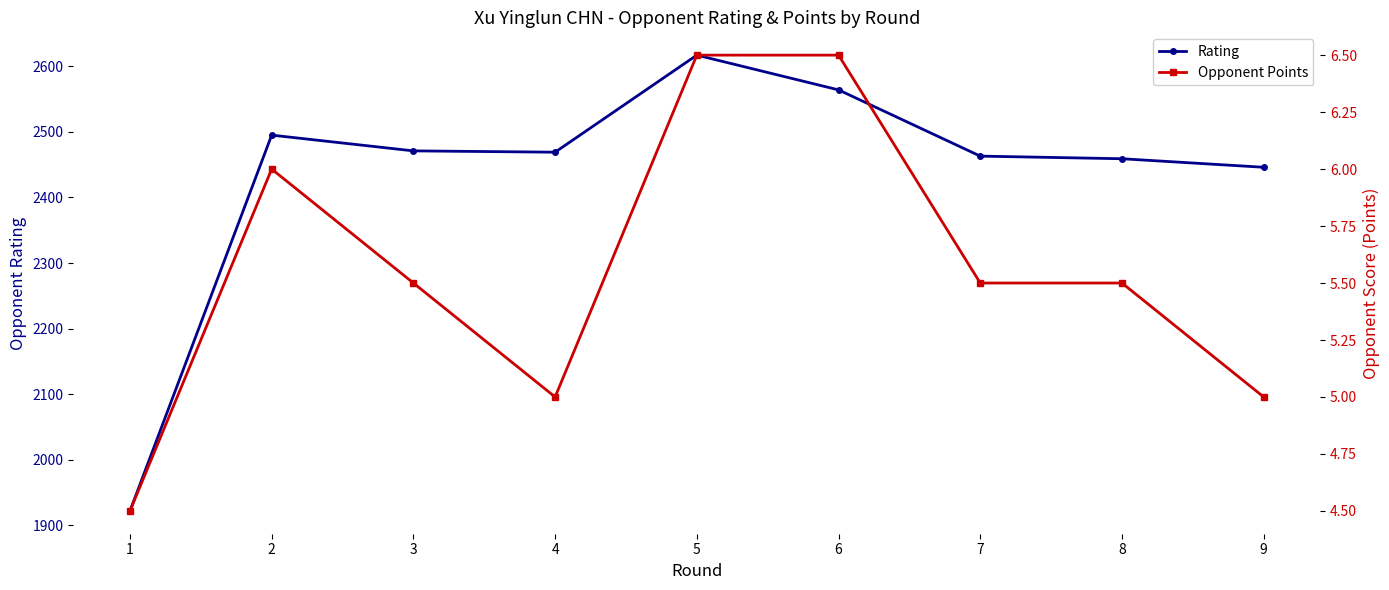

Reading left to right, transcribe all the data shown in this chart.

Rating: 1922.0	2495.0	2471.0	2469.0	2617.0	2564.0	2463.0	2459.0	2446.0
Opponent Points: 4.5	6.0	5.5	5.0	6.5	6.5	5.5	5.5	5.0